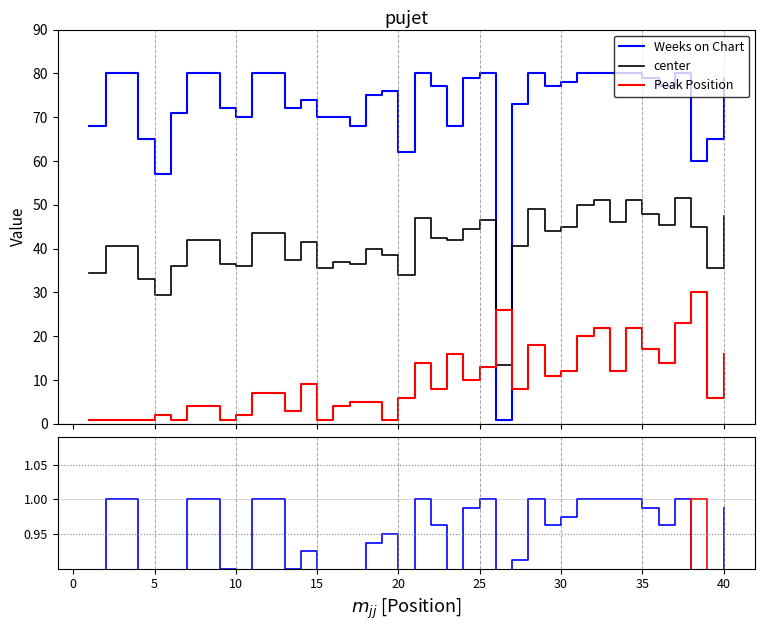

Which has a higher value, 17 or 30?

30